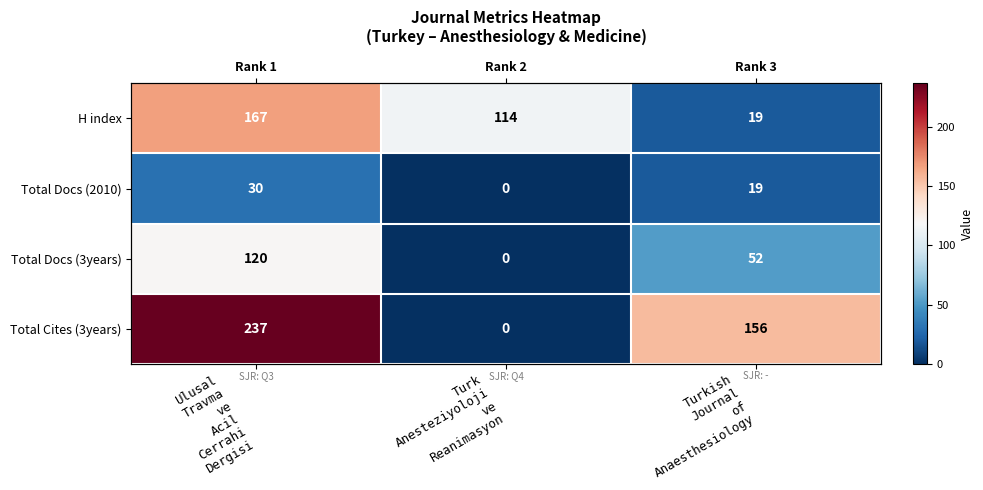

Which category has the highest value in the Total Docs (3years) series?

Ulusal Travma ve Acil Cerrahi Dergisi